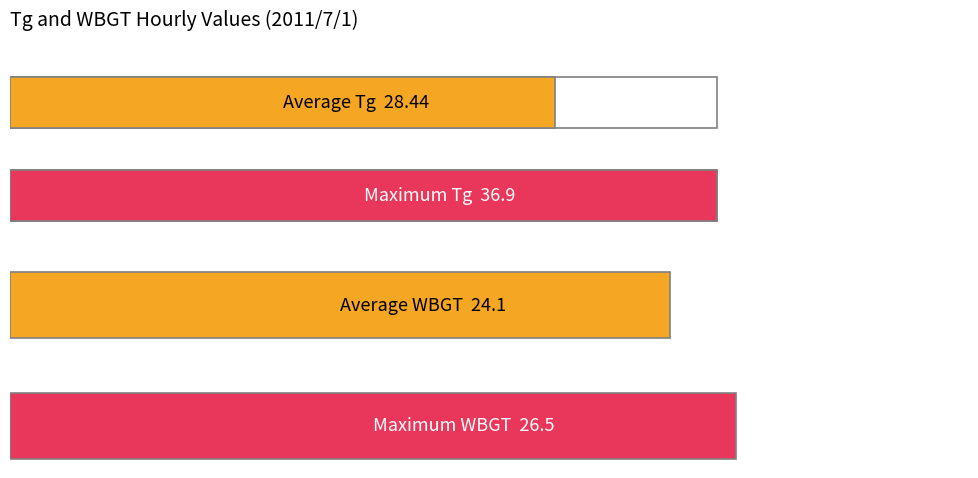

How many series are shown in this chart?

2